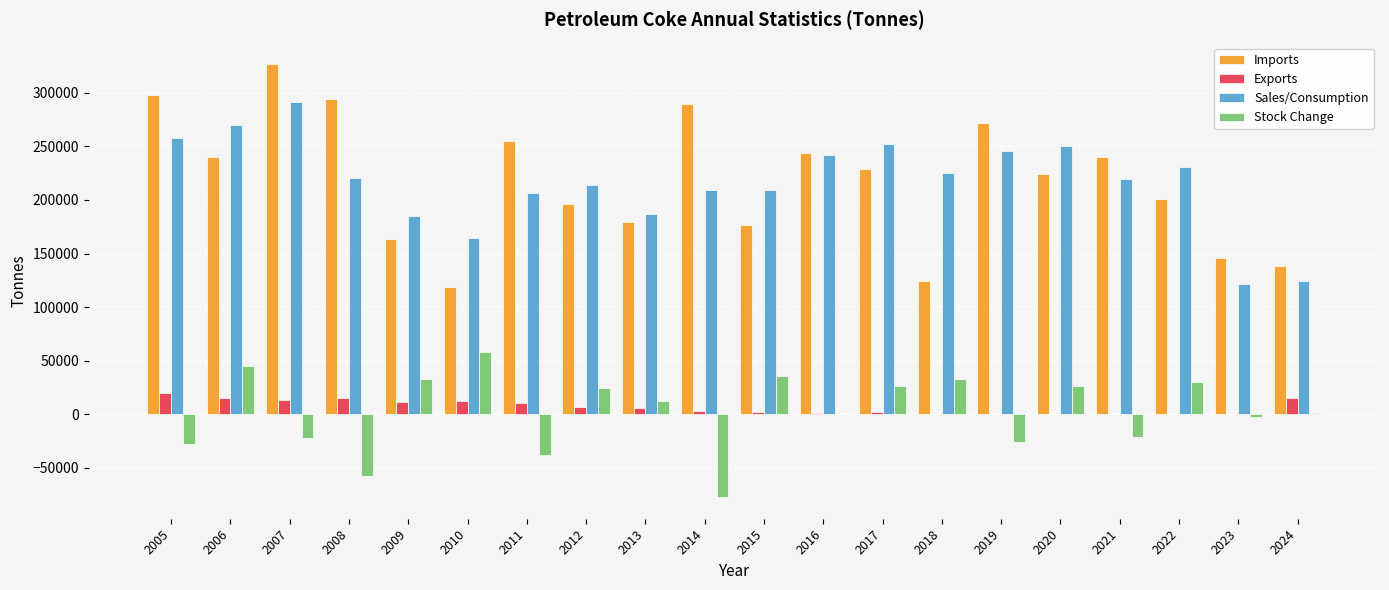

The value of Imports at 2023 is 145580. True or false?

True